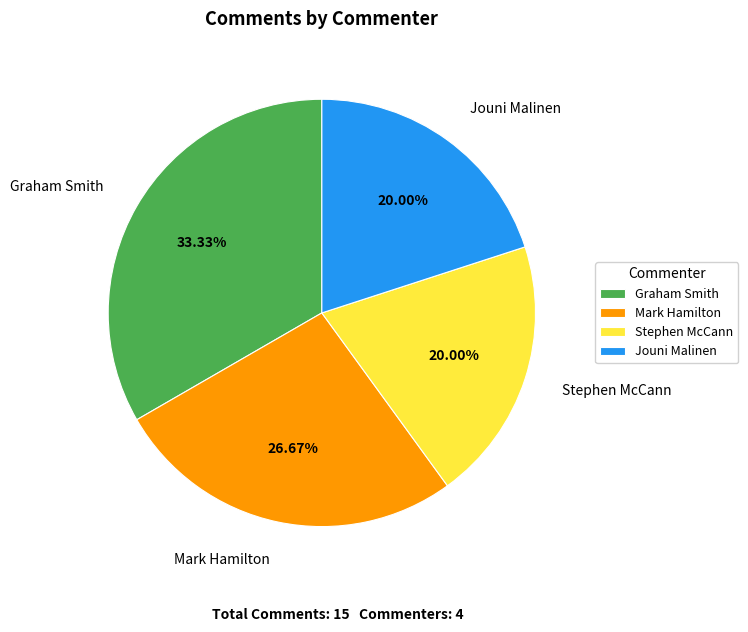

What is the largest slice in the pie chart?

Graham Smith